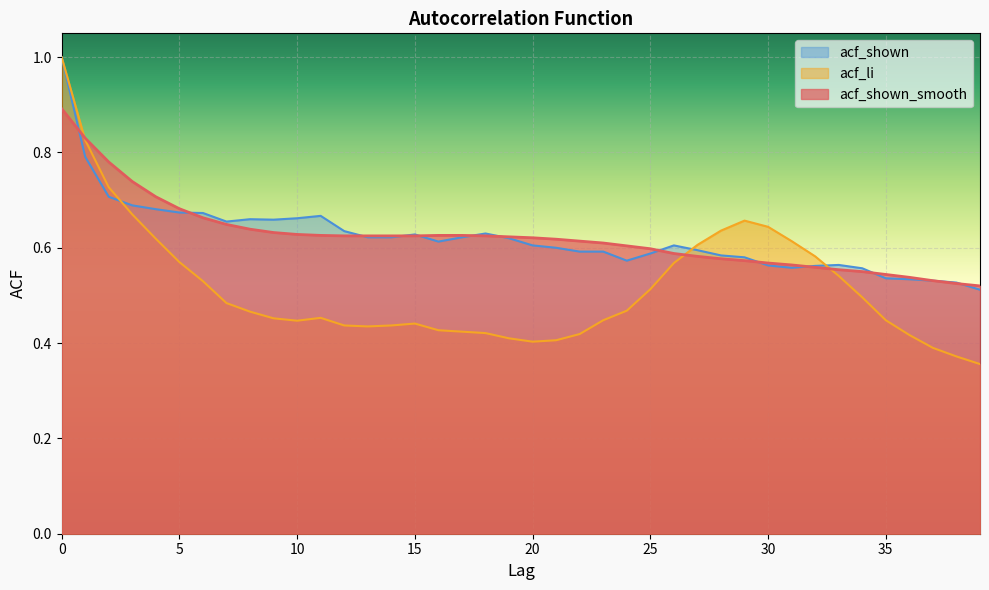

Reading left to right, list all the values displayed in this chart.

acf_shown_smooth: 0.9	0.8	0.8	0.7	0.7	0.7	0.7	0.6	0.6	0.6	0.6	0.6	0.6	0.6	0.6	0.6	0.6	0.6	0.6	0.6	0.6	0.6	0.6	0.6	0.6	0.6	0.6	0.6	0.6	0.6	0.6	0.6	0.6	0.6	0.6	0.5	0.5	0.5	0.5	0.5
acf_li: 1.0	0.8	0.7	0.7	0.6	0.6	0.5	0.5	0.5	0.5	0.4	0.5	0.4	0.4	0.4	0.4	0.4	0.4	0.4	0.4	0.4	0.4	0.4	0.4	0.5	0.5	0.6	0.6	0.6	0.7	0.6	0.6	0.6	0.5	0.5	0.4	0.4	0.4	0.4	0.4
acf_shown: 1.0	0.8	0.7	0.7	0.7	0.7	0.7	0.7	0.7	0.7	0.7	0.7	0.6	0.6	0.6	0.6	0.6	0.6	0.6	0.6	0.6	0.6	0.6	0.6	0.6	0.6	0.6	0.6	0.6	0.6	0.6	0.6	0.6	0.6	0.6	0.5	0.5	0.5	0.5	0.5